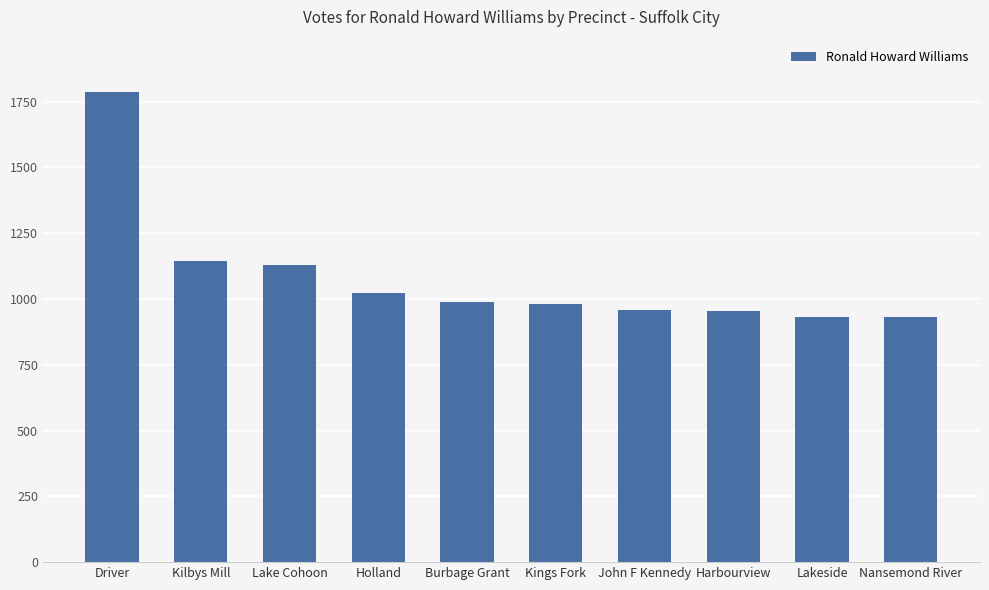

What position from the left is Lakeside?

9